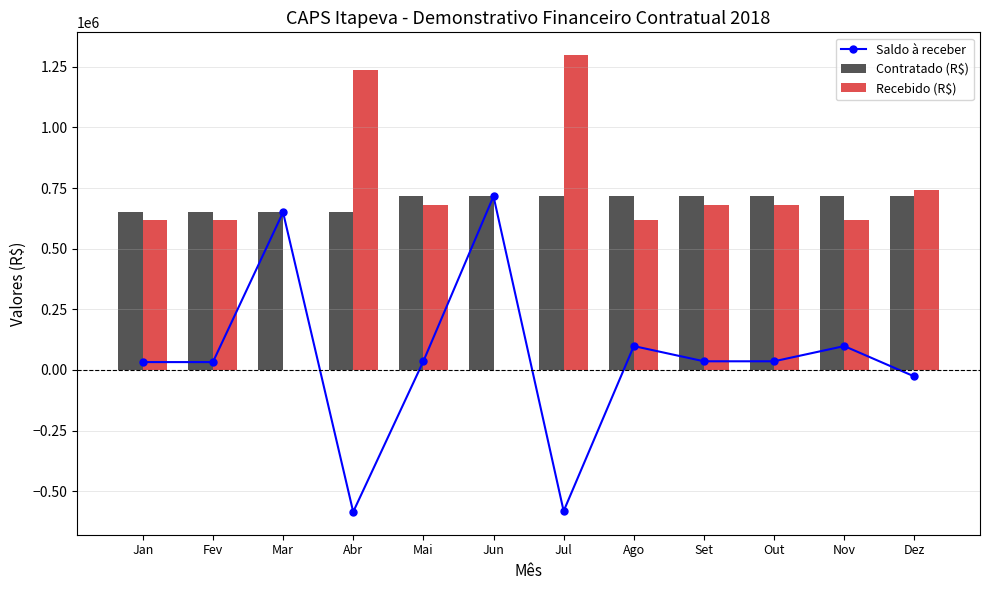

True or false: Saldo à receber has a value of -47883 at Dez.

False